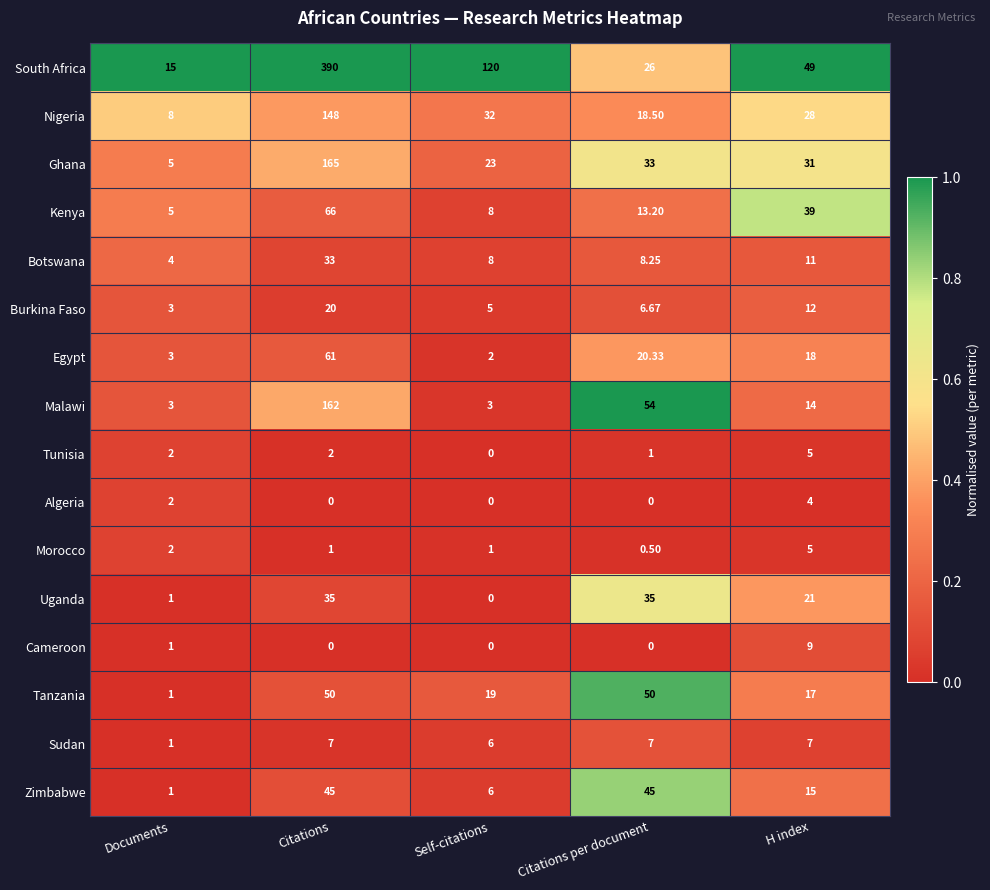

Where is Ghana nearest to the value 85?

Citations per document